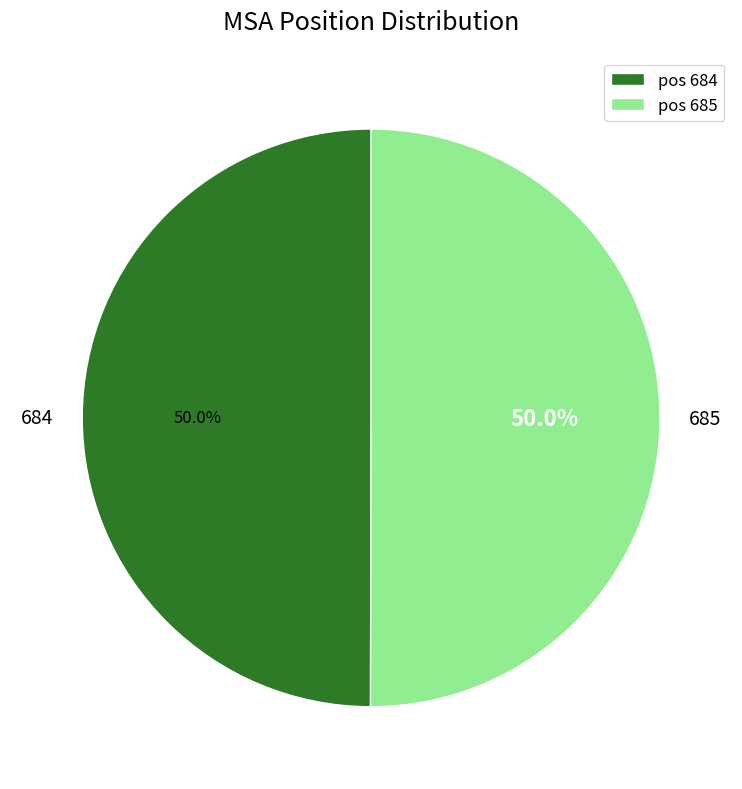

To the nearest percent, what portion does 685 represent?

50%